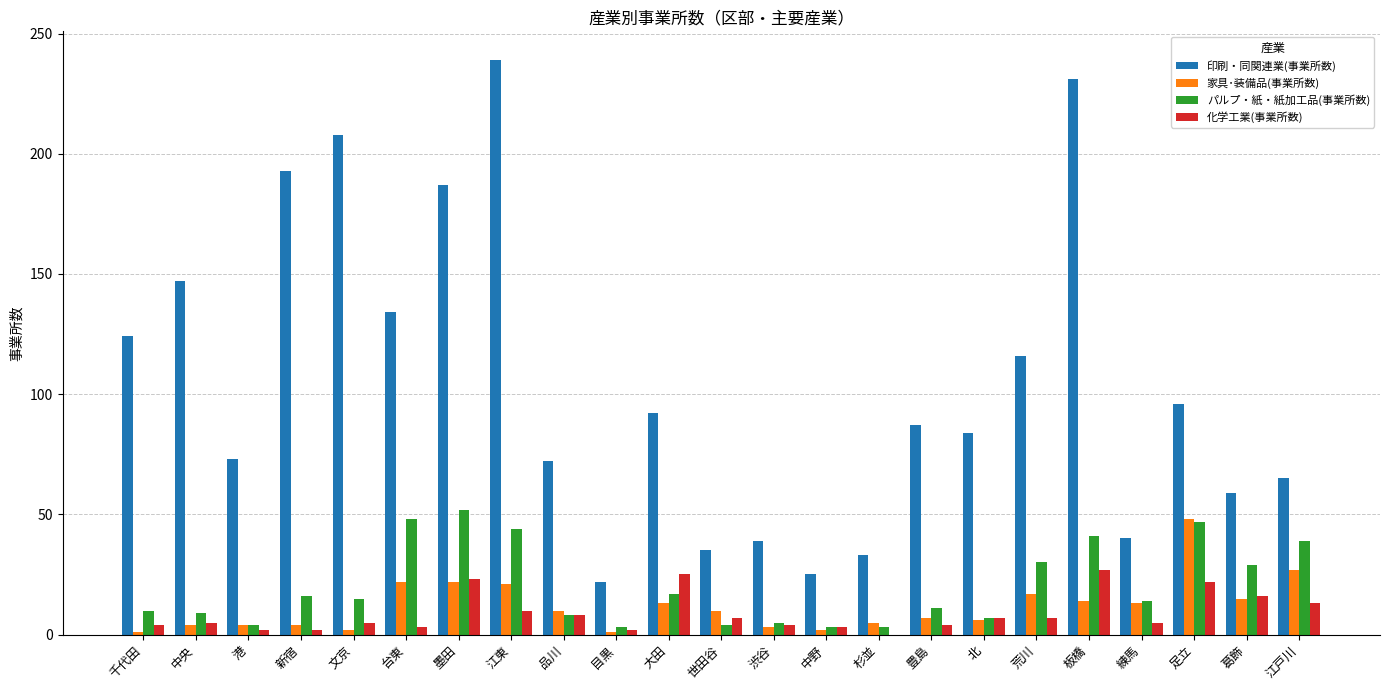

What is the maximum value for 家具･装備品(事業所数)?

48